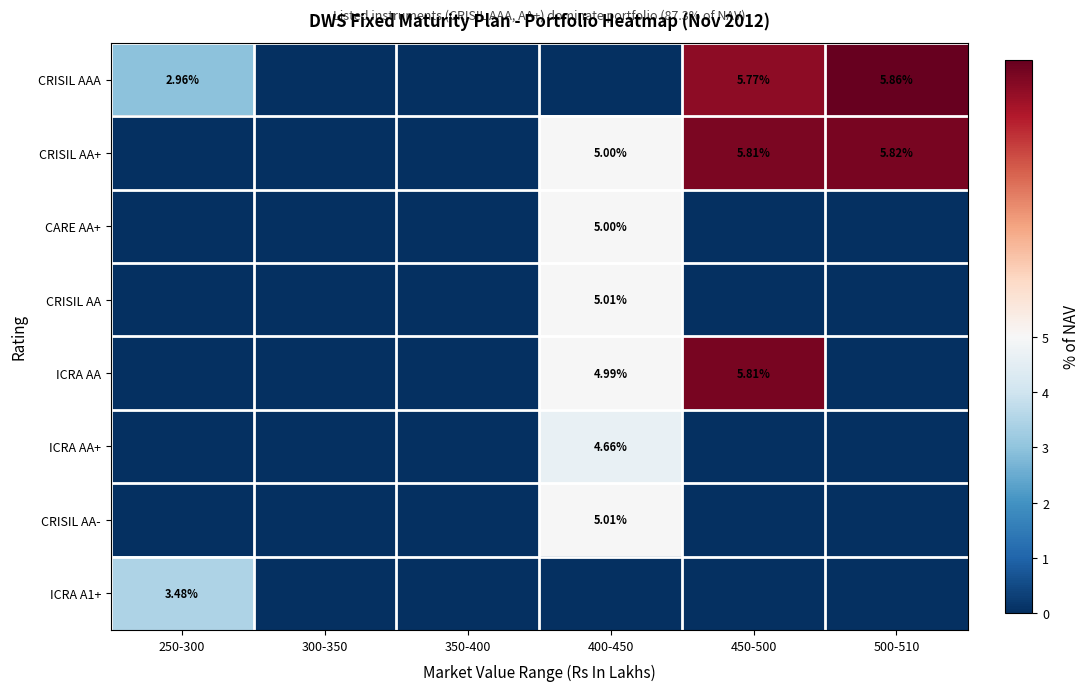

Between 250-300 and 350-400, which is larger?

250-300